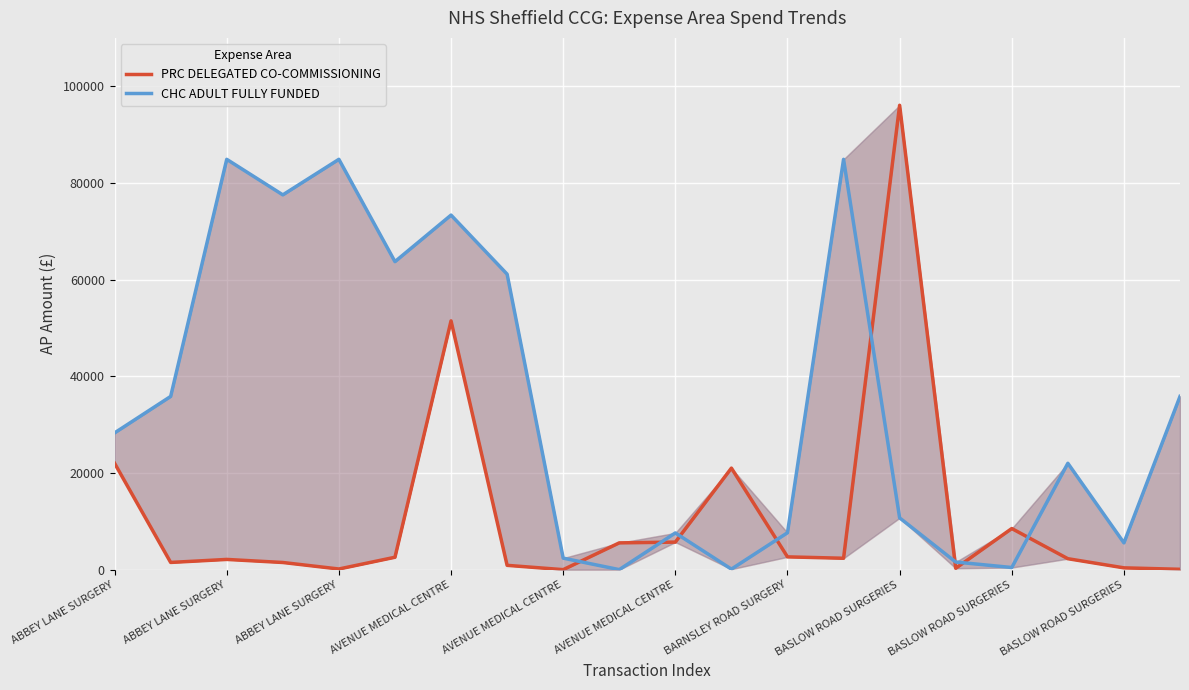

Which series ends up on top after the final intersection of CHC ADULT FULLY FUNDED and PRC DELEGATED CO-COMMISSIONING?

CHC ADULT FULLY FUNDED